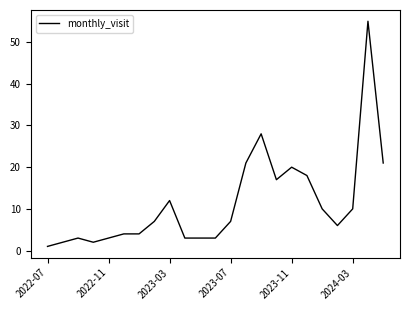

What is the minimum value shown in the chart?

1